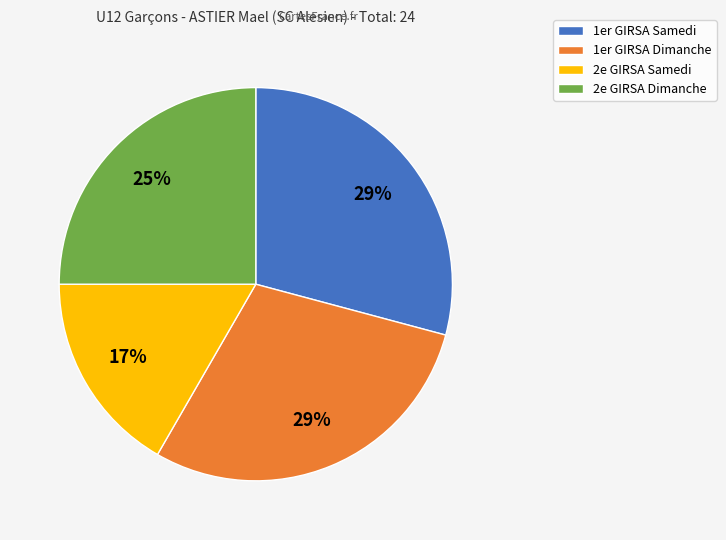

Is 1er GIRSA Samedi the majority of the pie?

No